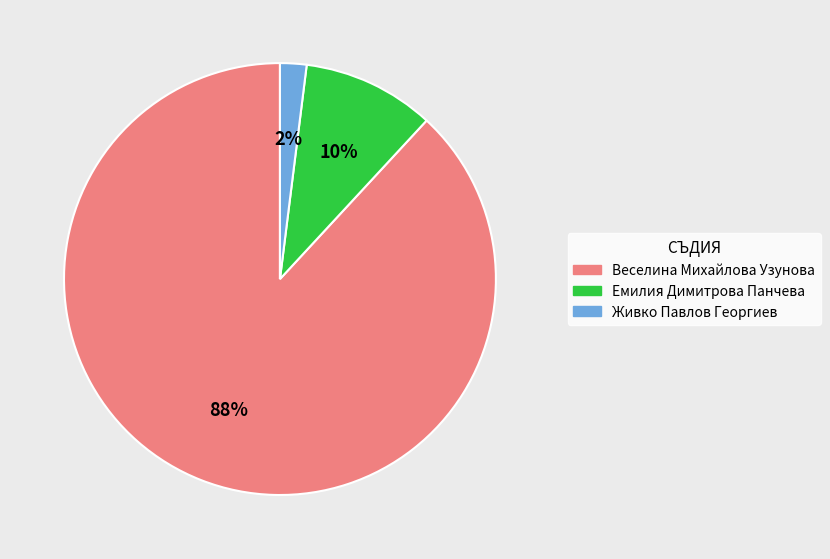

Which has a higher value, Веселина Михайлова Узунова or Емилия Димитрова Панчева?

Веселина Михайлова Узунова